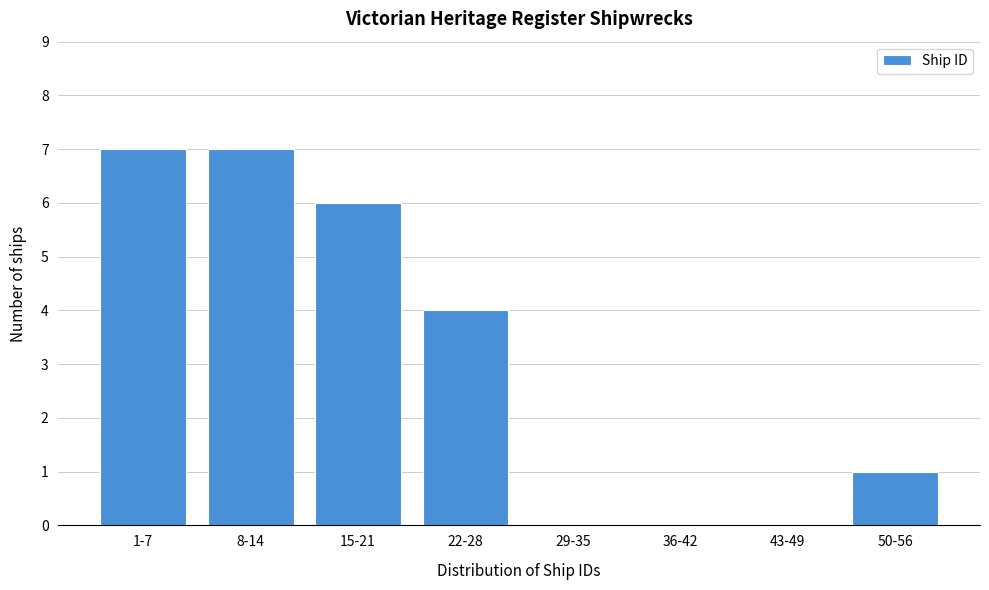

Reading left to right, what are all the values shown in this chart?

1-7=7	8-14=7	15-21=6	22-28=4	29-35=0	36-42=0	43-49=0	50-56=1